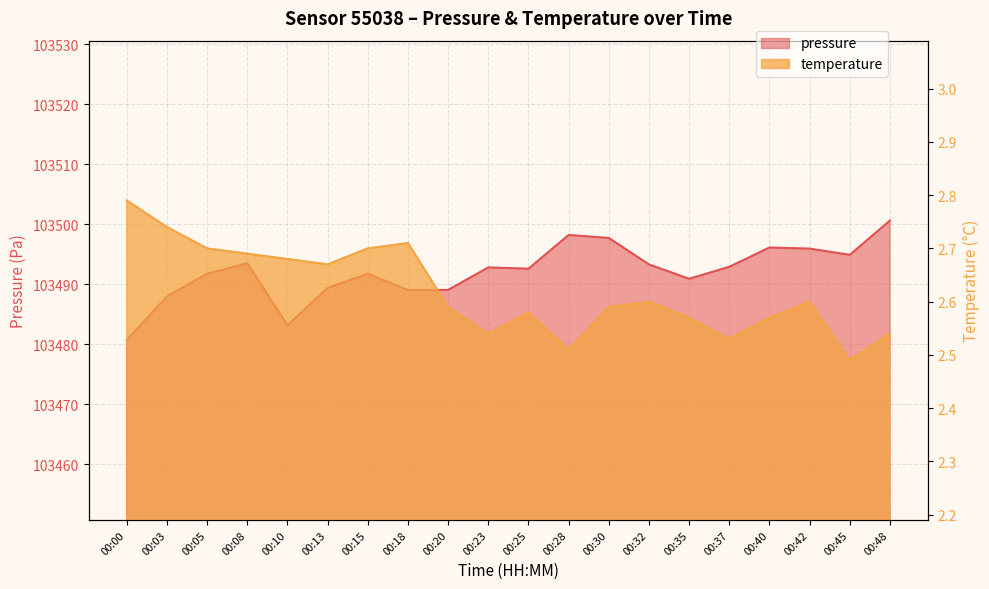

What are all the series names shown in the legend?

pressure, temperature